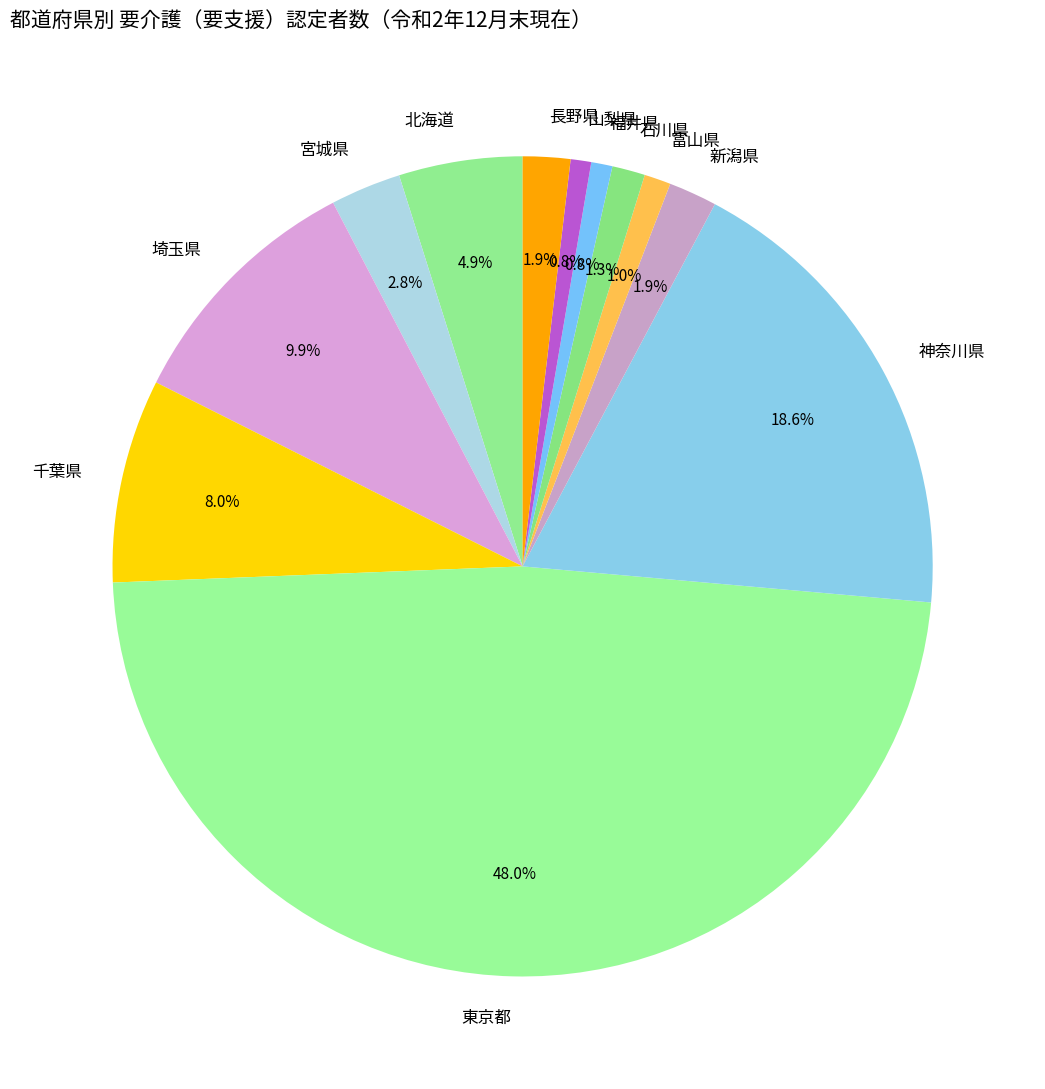

Count the number of slices in the pie.

12